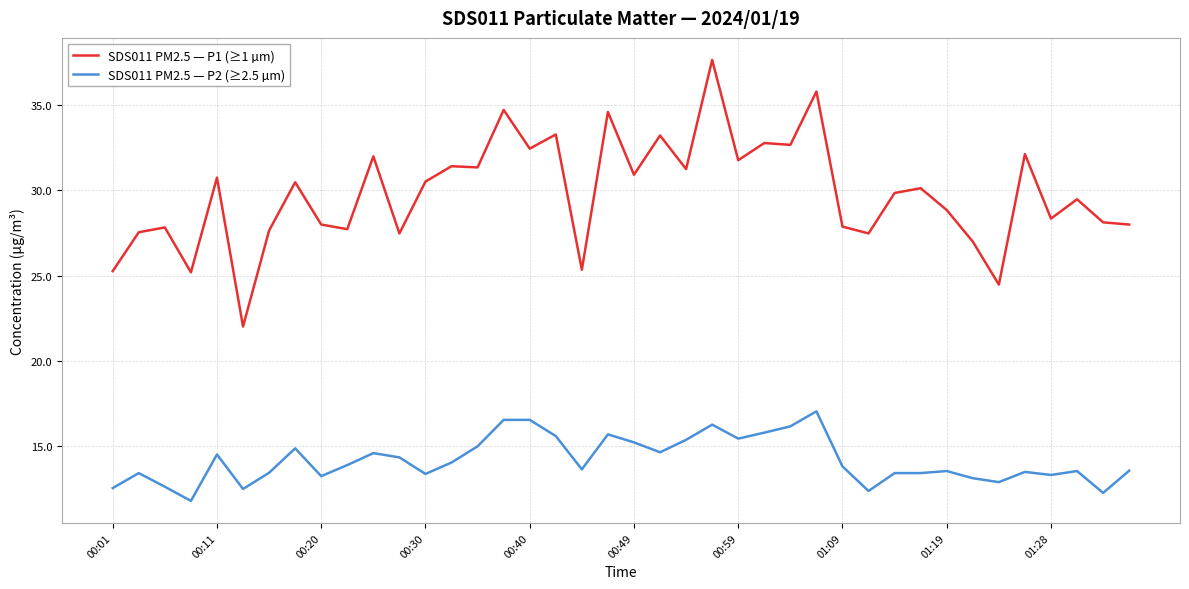

What is the maximum value for SDS011 PM2.5 — P2 (≥2.5 µm)?

17.1